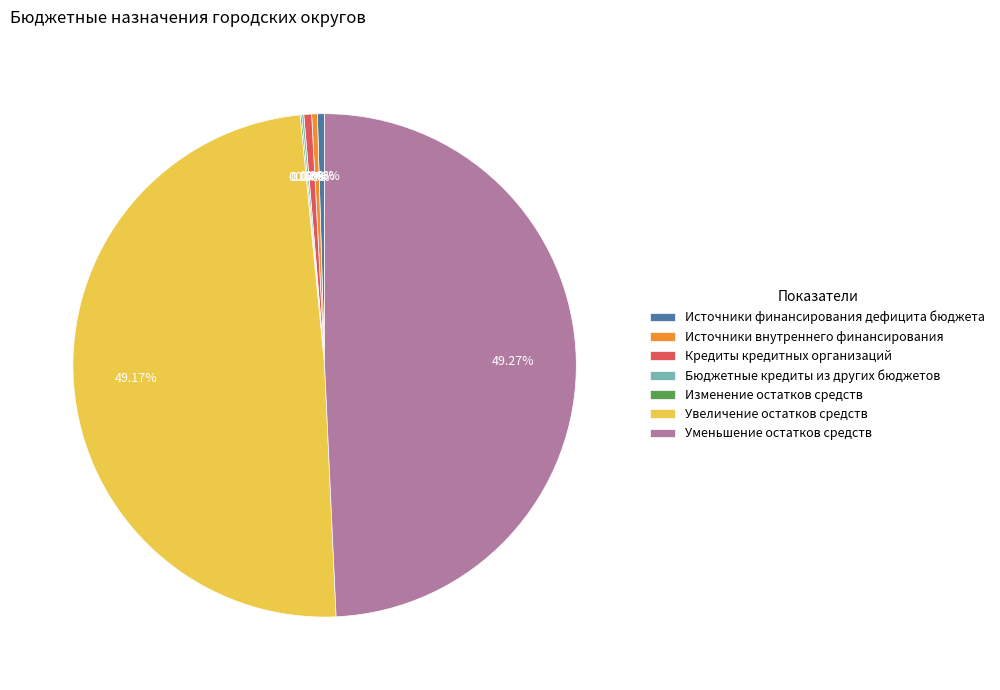

Is the sum of Увеличение остатков средств and Уменьшение остатков средств greater than half?

Yes